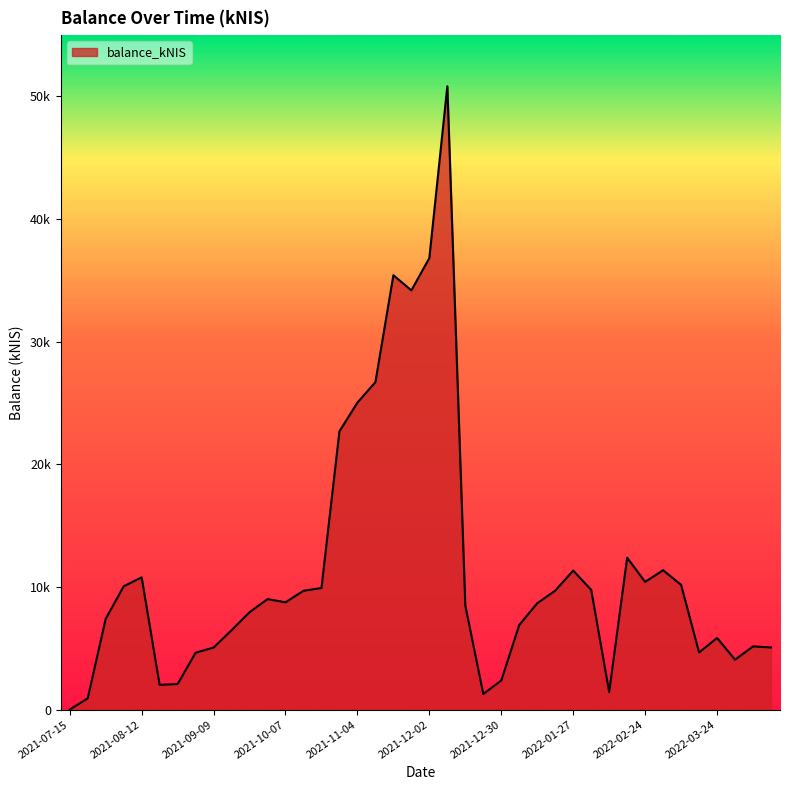

Does the chart have visible grid lines?

No